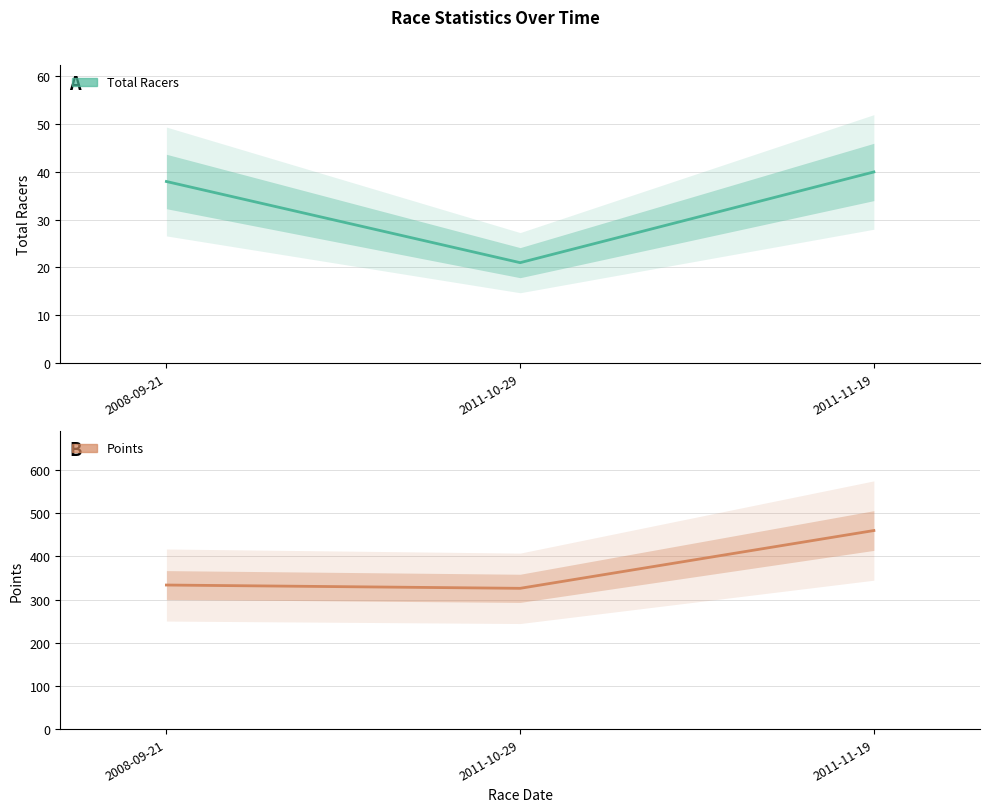

At which label is Points closest to 392?

2008-09-21